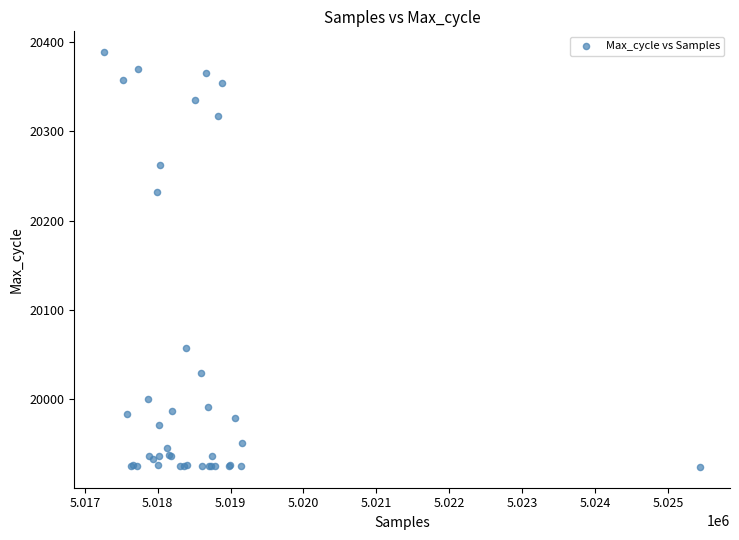

What Y value in the scatter plot is closest to 20156?

20232